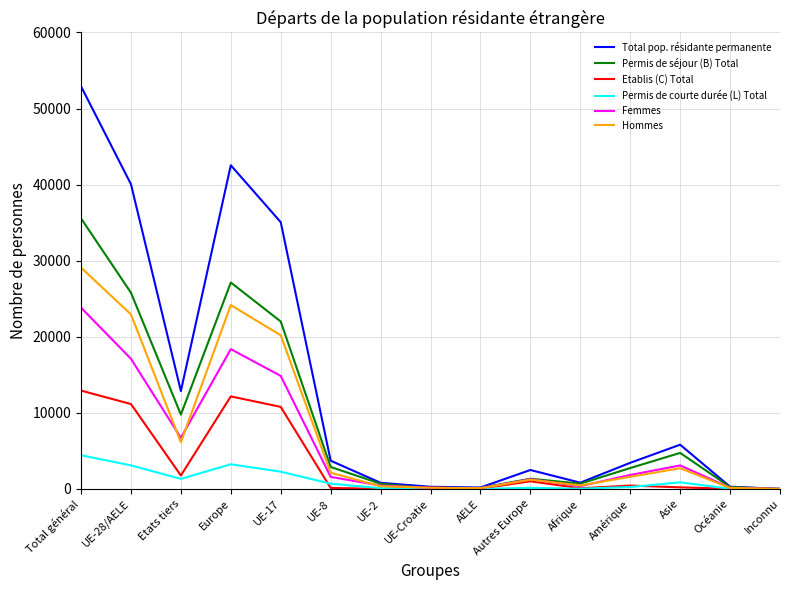

How many lines are shown in the chart?

6